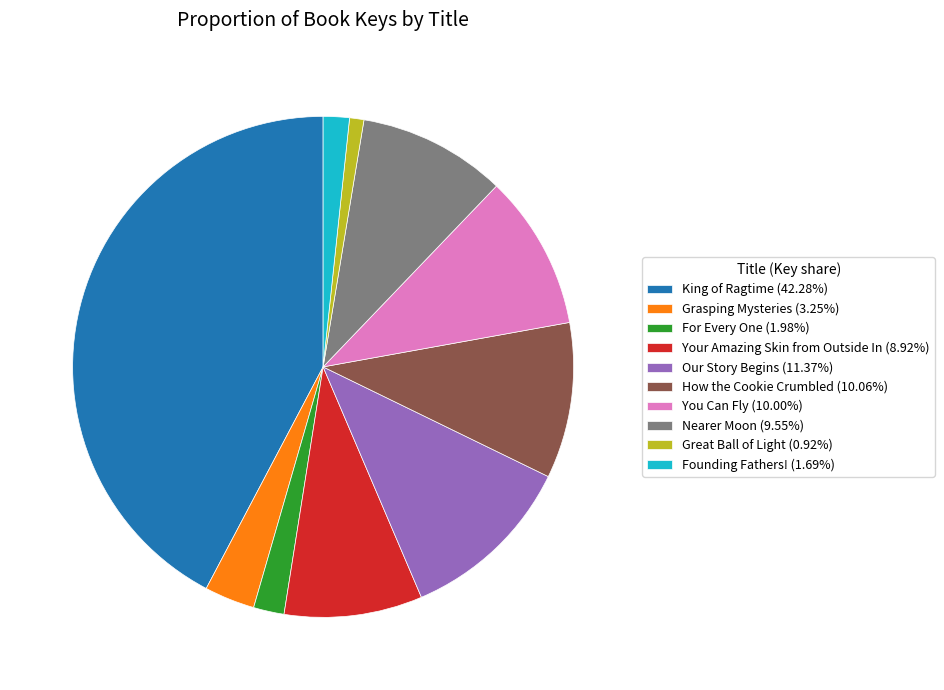

Combined, do Your Amazing Skin from Outside In (8.92%) and Great Ball of Light (0.92%) account for over 50%?

No